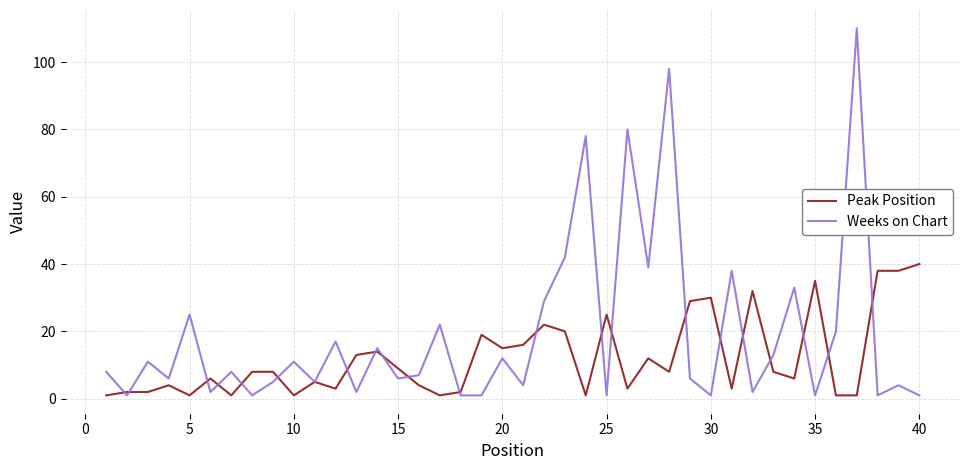

Reading left to right, what are all the values shown in this chart?

Peak Position: 1	2	2	4	1	6	1	8	8	1	5	3	13	14	9	4	1	2	19	15	16	22	20	1	25	3	12	8	29	30	3	32	8	6	35	1	1	38	38	40
Weeks on Chart: 8	1	11	6	25	2	8	1	5	11	5	17	2	15	6	7	22	1	1	12	4	29	42	78	1	80	39	98	6	1	38	2	13	33	1	20	110	1	4	1